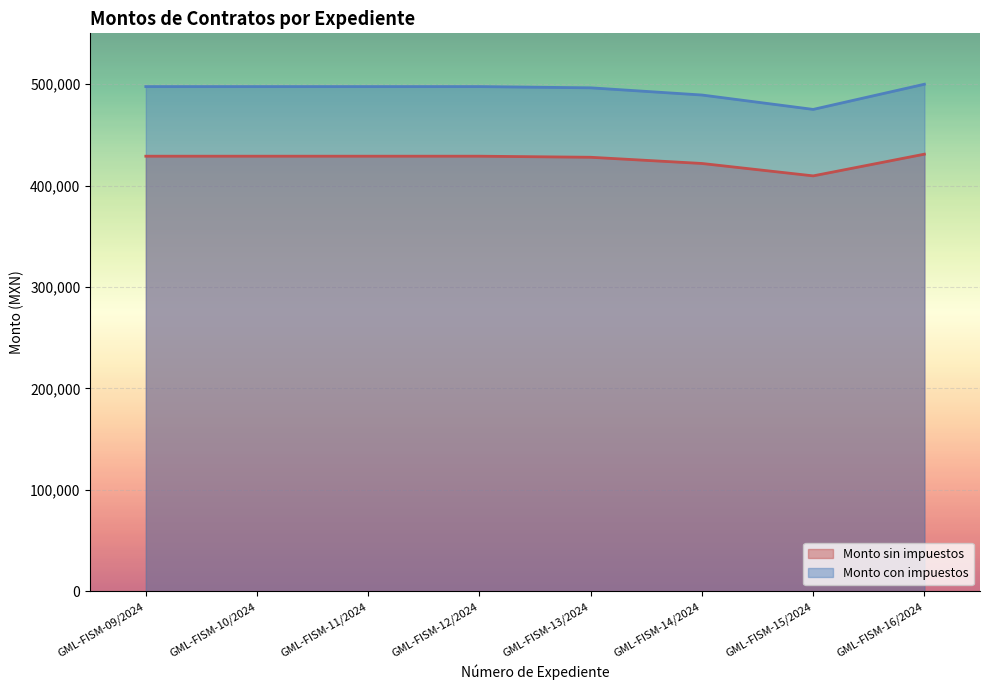

True or false: Monto con impuestos and Monto sin impuestos cross at least once.

False